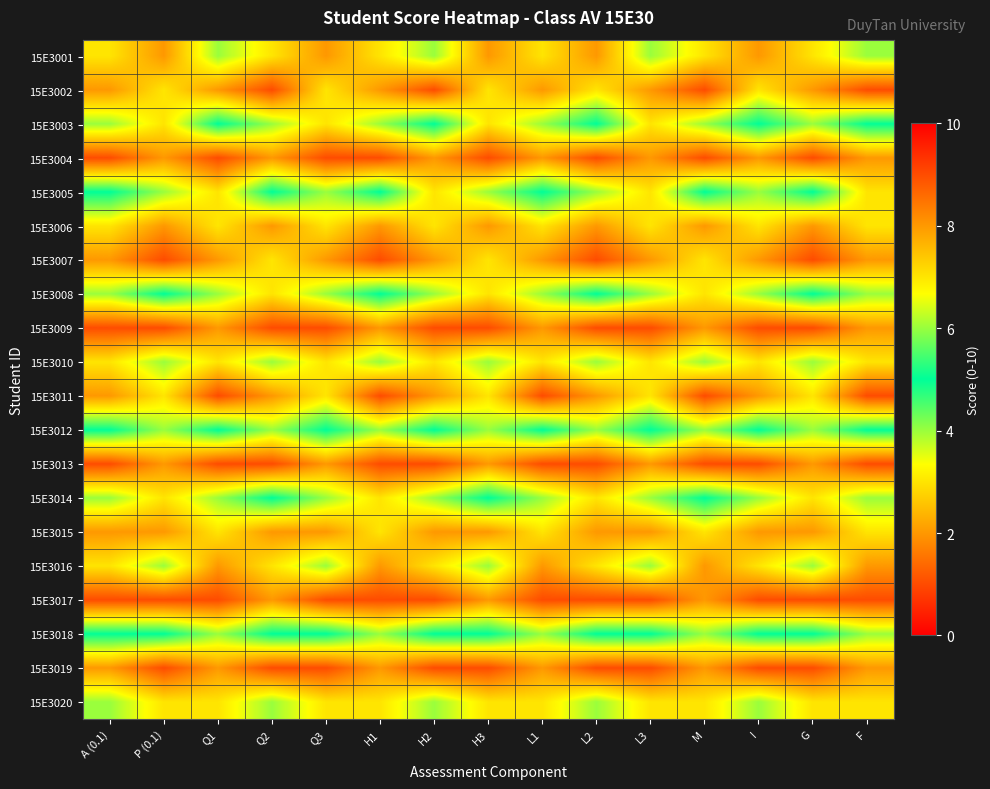

Reading left to right, extract all data points from this chart.

15E3001: A (0.1)=7	P (0.1)=8	Q1=6	Q2=7	Q3=8	H1=7	H2=6	H3=8	L1=7	L2=8	L3=6	M=7	I=8	G=7	F=6
15E3002: A (0.1)=8	P (0.1)=7	Q1=8	Q2=9	Q3=7	H1=8	H2=9	H3=7	L1=8	L2=7	L3=8	M=9	I=7	G=8	F=9
15E3003: A (0.1)=6	P (0.1)=7	Q1=5	Q2=6	Q3=7	H1=6	H2=5	H3=7	L1=6	L2=5	L3=7	M=6	I=5	G=6	F=5
15E3004: A (0.1)=9	P (0.1)=8	Q1=9	Q2=8	Q3=9	H1=9	H2=8	H3=9	L1=8	L2=9	L3=8	M=9	I=8	G=9	F=8
15E3005: A (0.1)=5	P (0.1)=6	Q1=7	Q2=5	Q3=6	H1=5	H2=7	H3=6	L1=5	L2=6	L3=7	M=5	I=6	G=5	F=7
15E3006: A (0.1)=7	P (0.1)=8	Q1=7	Q2=8	Q3=7	H1=8	H2=7	H3=8	L1=7	L2=8	L3=7	M=8	I=7	G=8	F=7
15E3007: A (0.1)=8	P (0.1)=9	Q1=8	Q2=7	Q3=8	H1=9	H2=8	H3=7	L1=8	L2=9	L3=8	M=7	I=8	G=9	F=8
15E3008: A (0.1)=6	P (0.1)=5	Q1=6	Q2=7	Q3=6	H1=5	H2=6	H3=7	L1=6	L2=5	L3=6	M=7	I=6	G=5	F=6
15E3009: A (0.1)=9	P (0.1)=9	Q1=8	Q2=9	Q3=9	H1=8	H2=9	H3=9	L1=8	L2=9	L3=9	M=8	I=9	G=9	F=8
15E3010: A (0.1)=7	P (0.1)=6	Q1=7	Q2=6	Q3=7	H1=6	H2=7	H3=6	L1=7	L2=6	L3=7	M=6	I=7	G=6	F=7
15E3011: A (0.1)=8	P (0.1)=7	Q1=9	Q2=8	Q3=7	H1=9	H2=8	H3=7	L1=9	L2=8	L3=7	M=9	I=8	G=7	F=9
15E3012: A (0.1)=5	P (0.1)=6	Q1=5	Q2=6	Q3=5	H1=6	H2=5	H3=6	L1=5	L2=6	L3=5	M=6	I=5	G=6	F=5
15E3013: A (0.1)=9	P (0.1)=8	Q1=9	Q2=9	Q3=8	H1=9	H2=9	H3=8	L1=9	L2=9	L3=8	M=9	I=9	G=8	F=9
15E3014: A (0.1)=6	P (0.1)=7	Q1=6	Q2=5	Q3=6	H1=7	H2=6	H3=5	L1=6	L2=7	L3=6	M=5	I=6	G=7	F=6
15E3015: A (0.1)=8	P (0.1)=8	Q1=7	Q2=8	Q3=8	H1=7	H2=8	H3=8	L1=7	L2=8	L3=8	M=7	I=8	G=8	F=7
15E3016: A (0.1)=7	P (0.1)=6	Q1=8	Q2=7	Q3=6	H1=8	H2=7	H3=6	L1=8	L2=7	L3=6	M=8	I=7	G=6	F=8
15E3017: A (0.1)=9	P (0.1)=9	Q1=9	Q2=8	Q3=9	H1=9	H2=9	H3=8	L1=9	L2=9	L3=9	M=8	I=9	G=9	F=9
15E3018: A (0.1)=5	P (0.1)=5	Q1=6	Q2=5	Q3=5	H1=6	H2=5	H3=5	L1=6	L2=5	L3=5	M=6	I=5	G=5	F=6
15E3019: A (0.1)=8	P (0.1)=9	Q1=8	Q2=9	Q3=9	H1=8	H2=9	H3=9	L1=8	L2=9	L3=9	M=8	I=9	G=9	F=8
15E3020: A (0.1)=6	P (0.1)=7	Q1=7	Q2=6	Q3=7	H1=7	H2=6	H3=7	L1=7	L2=6	L3=7	M=7	I=6	G=7	F=7